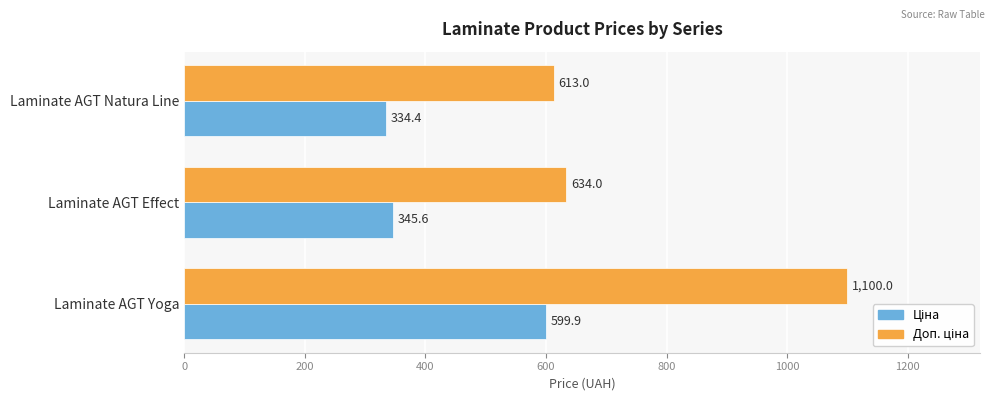

At how many categories does at least one series exceed 411?

3